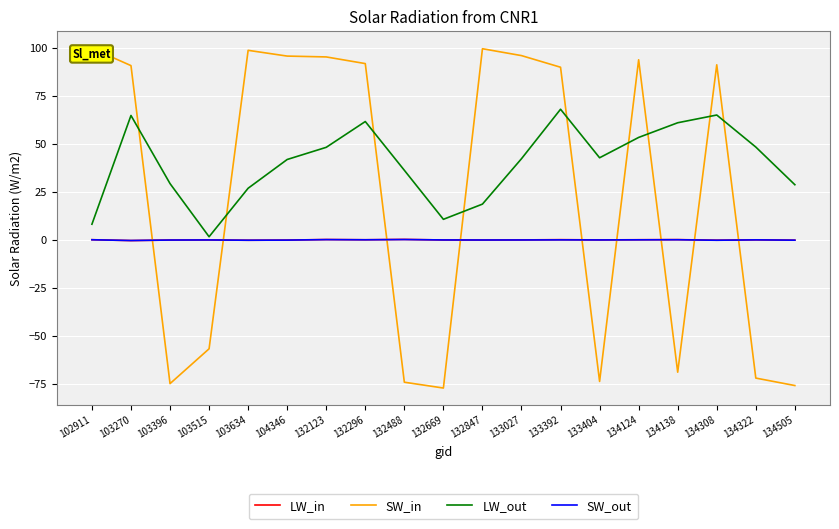

Which category has the lowest value across all series?

132669